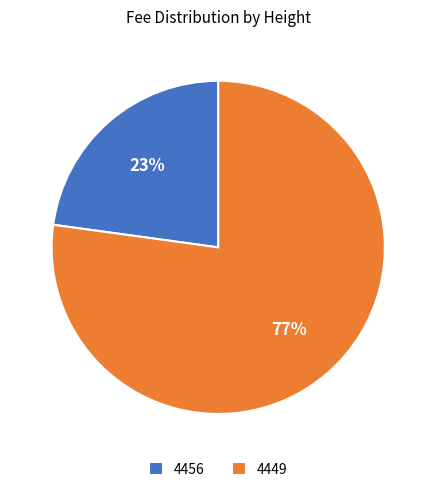

Combined, do 4449 and 4456 account for over 50%?

Yes